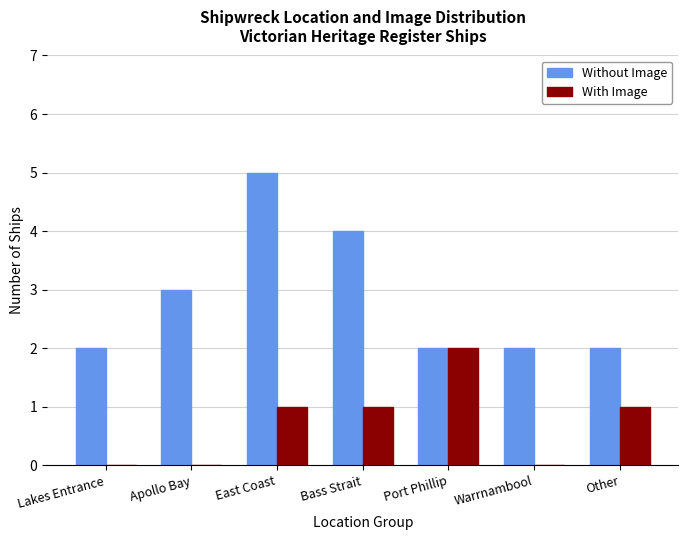

What is the sum of the Without Image values at Other and Apollo Bay?

5